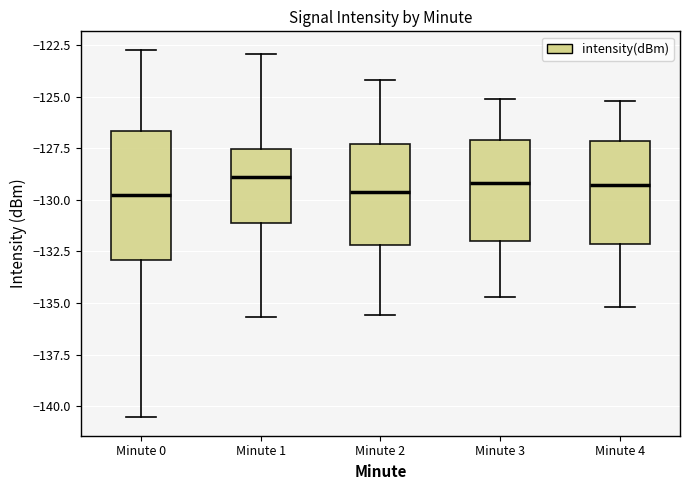

Comparing the boxes themselves (not the whiskers), which one is the tallest?

Minute 0